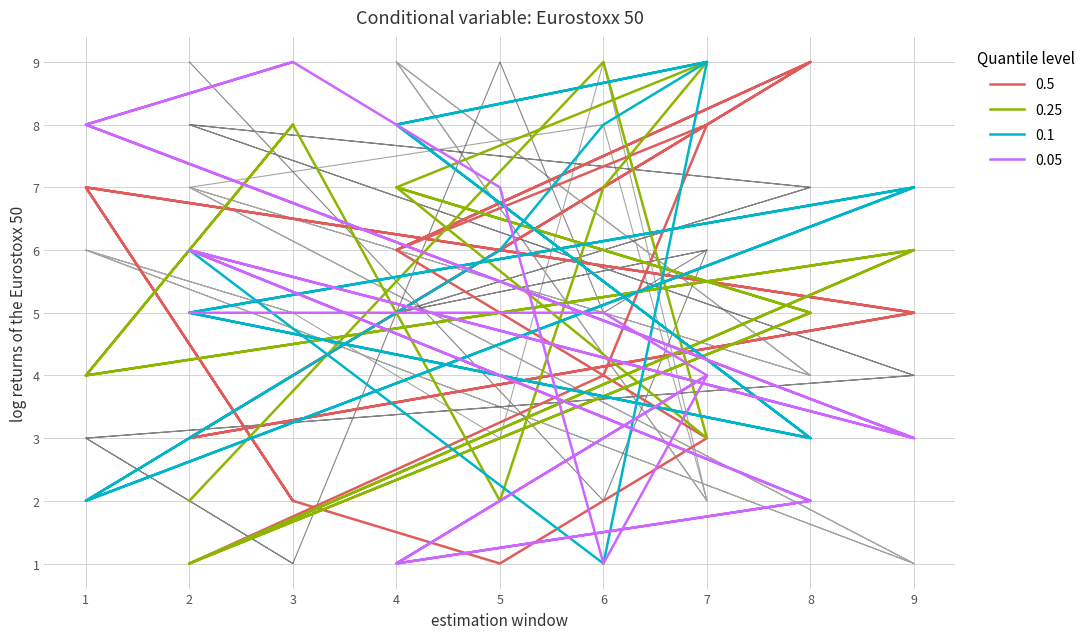

Reading right to left, extract all data points from this chart.

raw: 5	6	1	7	4	9	2	9	3	5	6	1	7	4	9	2	8	7
raw2: 1	3	4	8	7	5	6	5	9	1	3	4	8	7	5	6	2	9